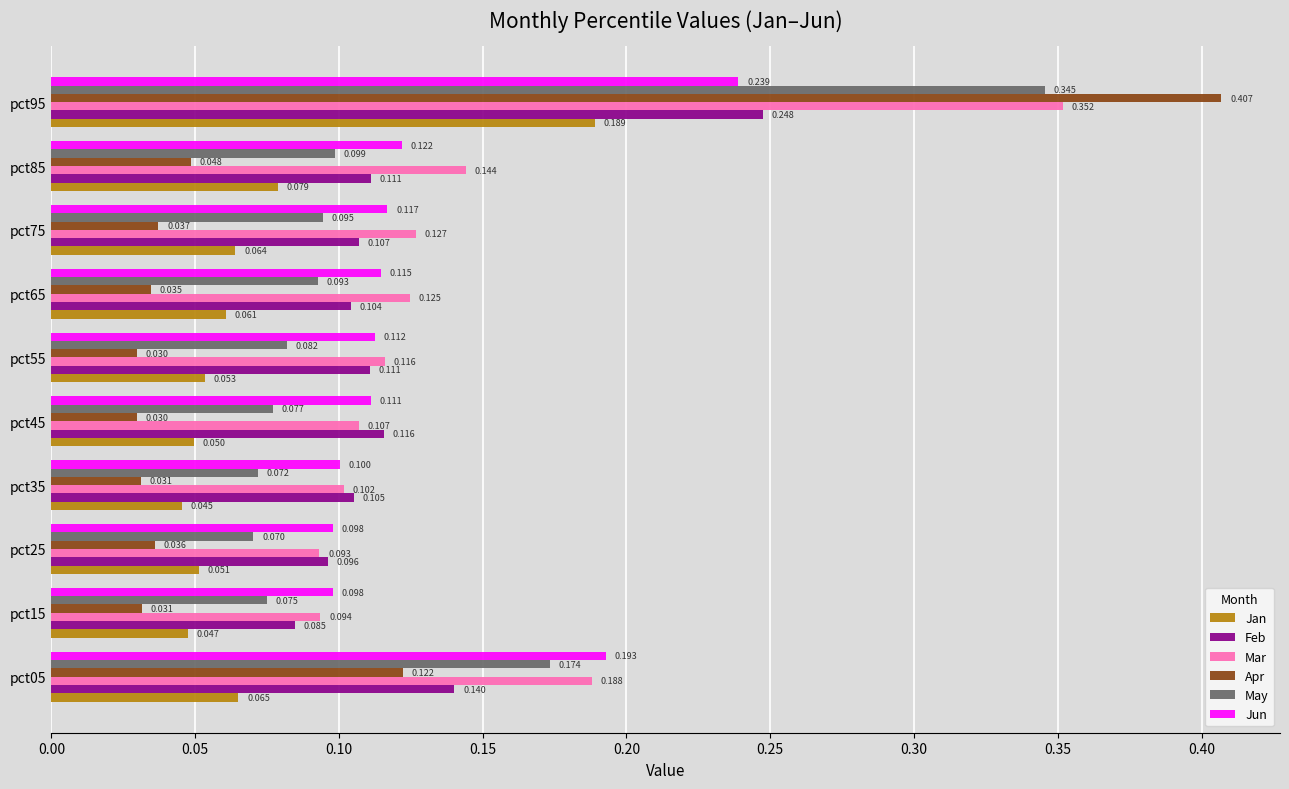

Which series has the largest total across all categories?

Mar